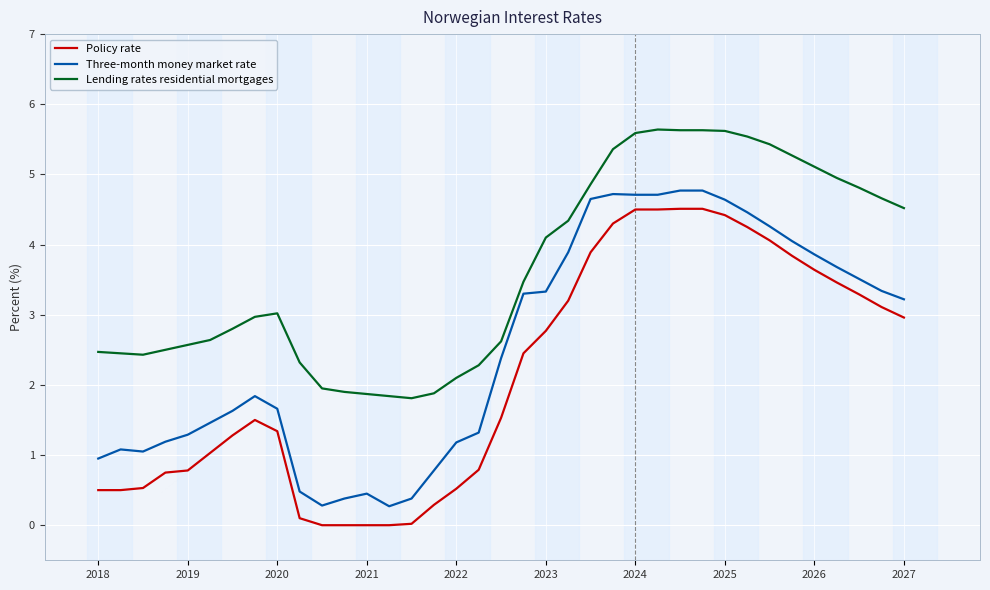

What is the maximum value for Three-month money market rate?

4.8